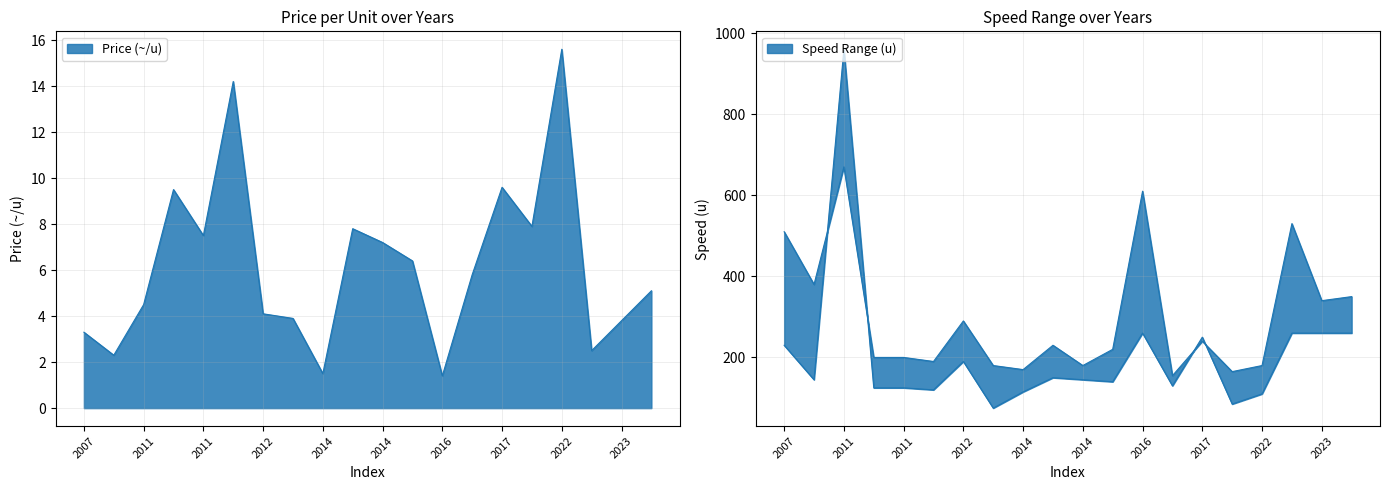

How many values in the Lower Speed (u) series exceed 145?

9